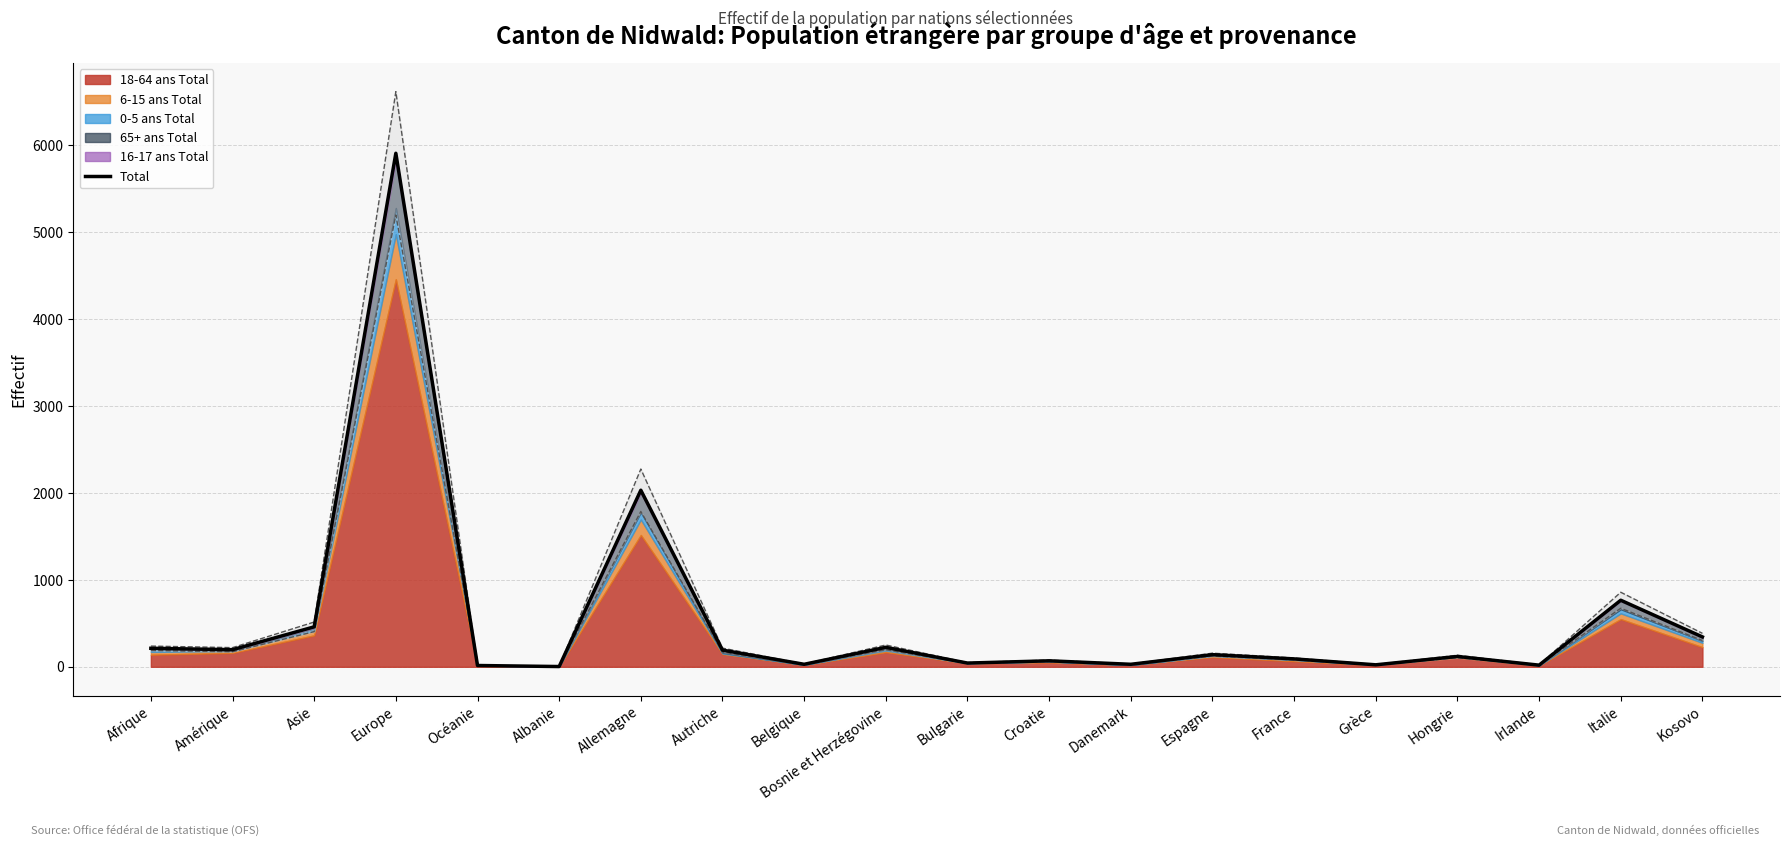

Where is the data nearest to the value 2956?

Allemagne